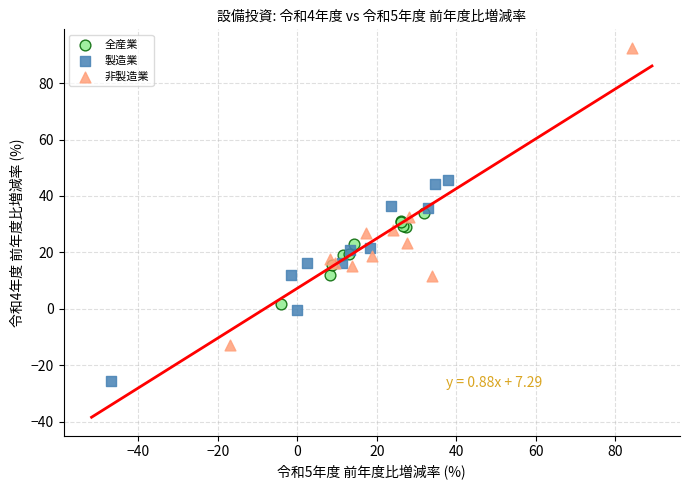

Which series reaches the maximum Y coordinate?

非製造業